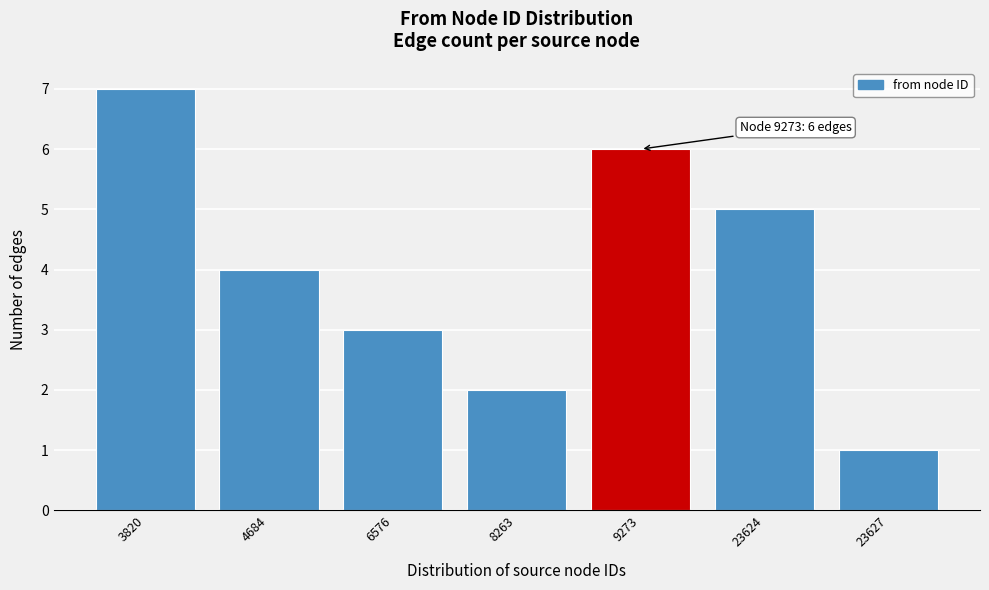

Reading right to left, what are all the values shown in this chart?

1	5	6	2	3	4	7